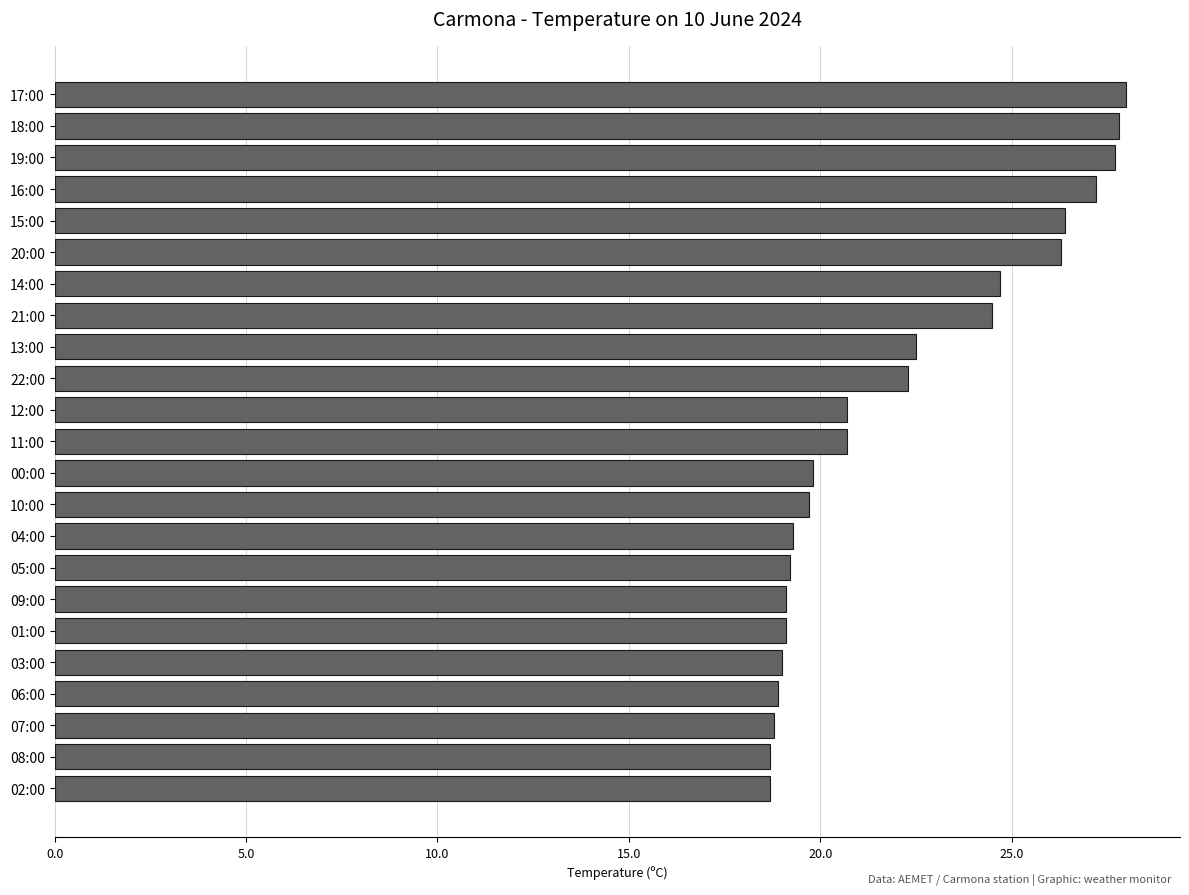

How many data points are less than 20?

11